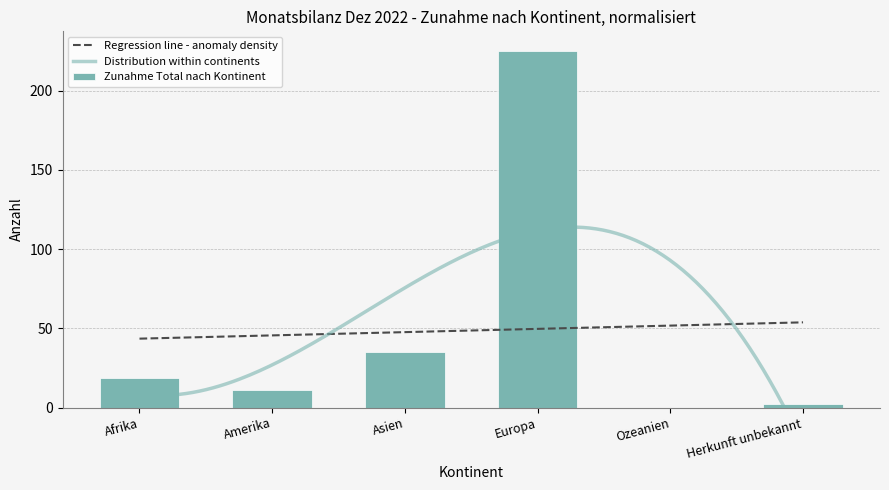

Rank the categories by value from lowest to highest.

Ozeanien, Herkunft unbekannt, Amerika, Afrika, Asien, Europa